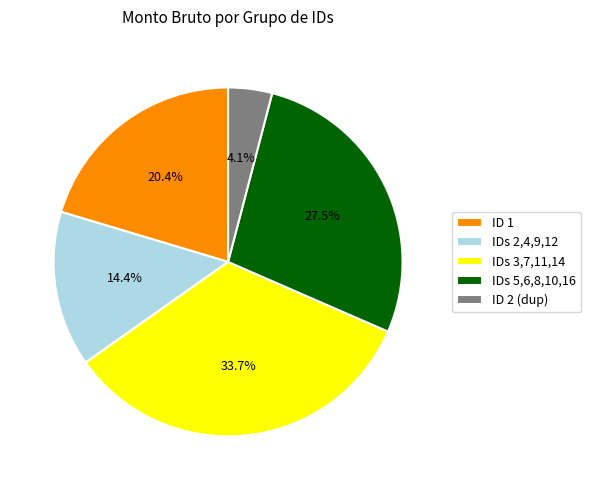

Between IDs 5,6,8,10,16 and IDs 2,4,9,12, which is larger?

IDs 5,6,8,10,16